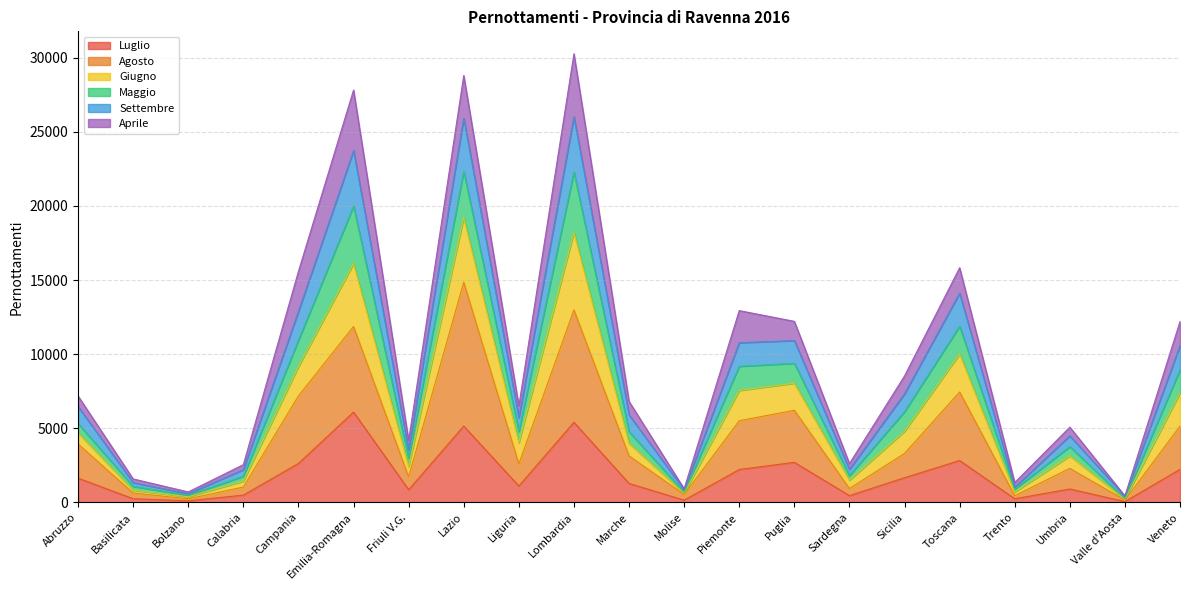

True or false: Maggio and Settembre intersect in this chart.

False